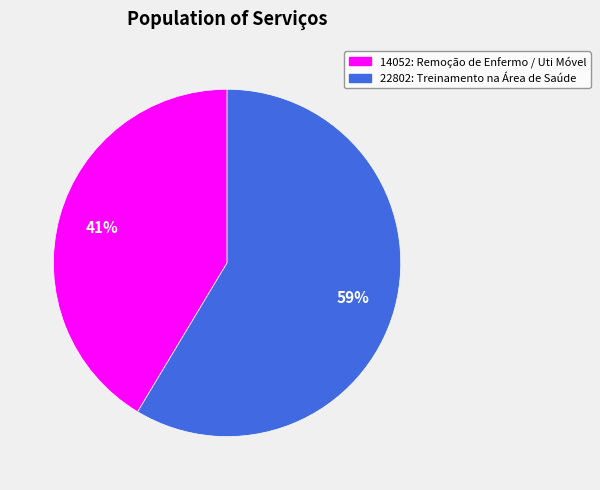

What is the smallest slice in the pie chart?

14052: Remoção de Enfermo / Uti Móvel